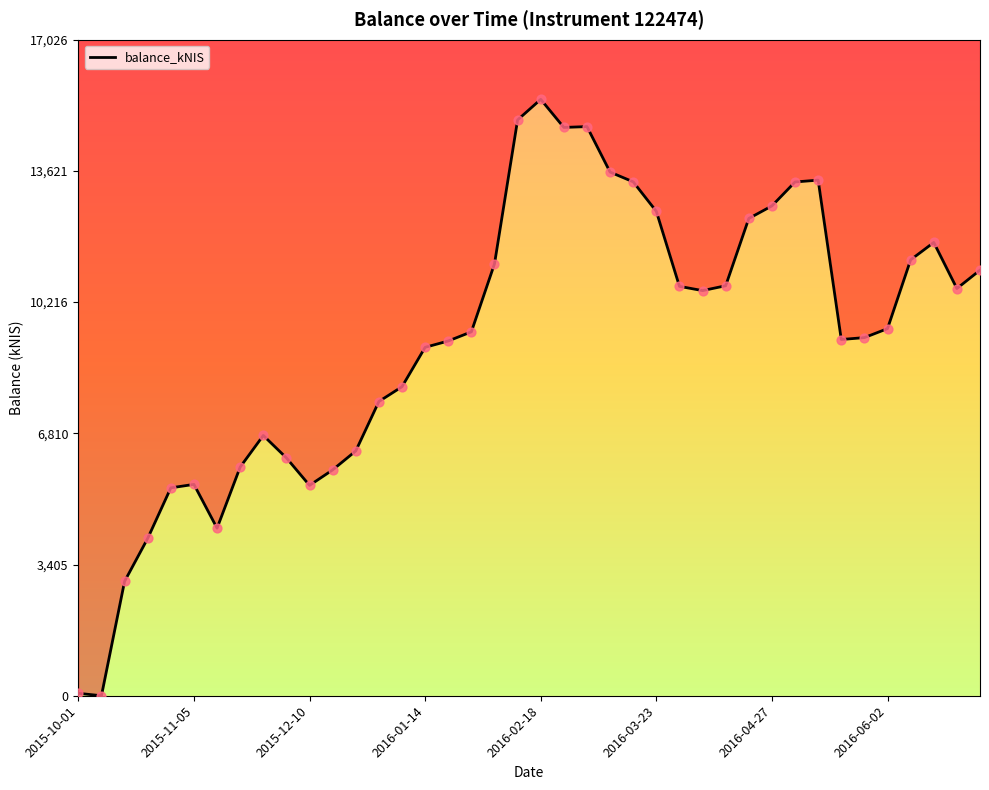

Between 22 and 2016-04-27, which is larger?

22